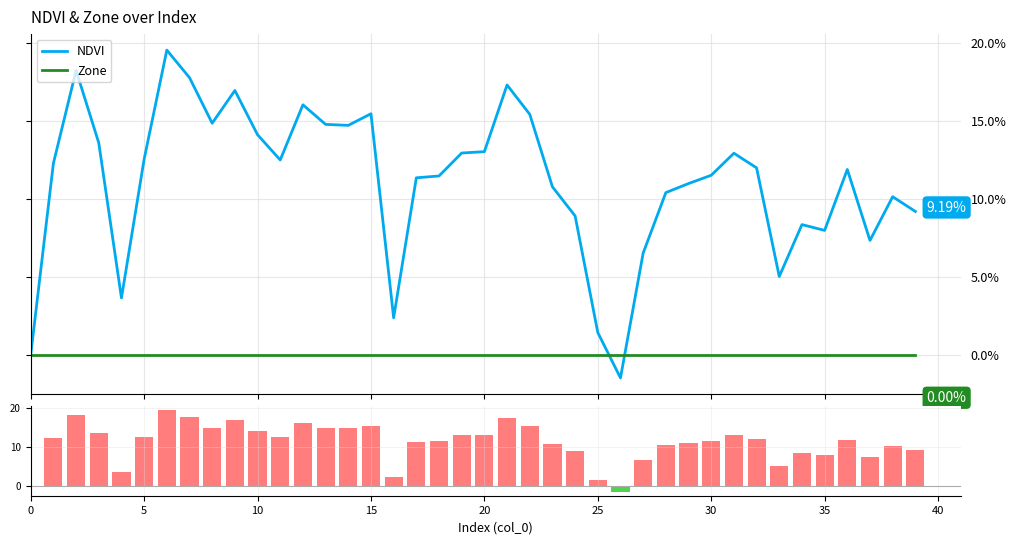

Does the chart contain stacked bars?

No